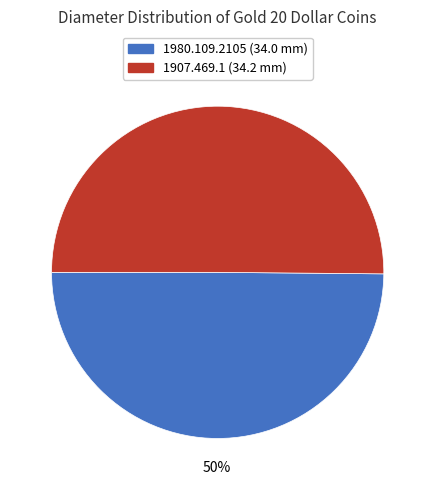

Approximately how many times larger is the value at 1907.469.1 compared to 1980.109.2105?

1.0